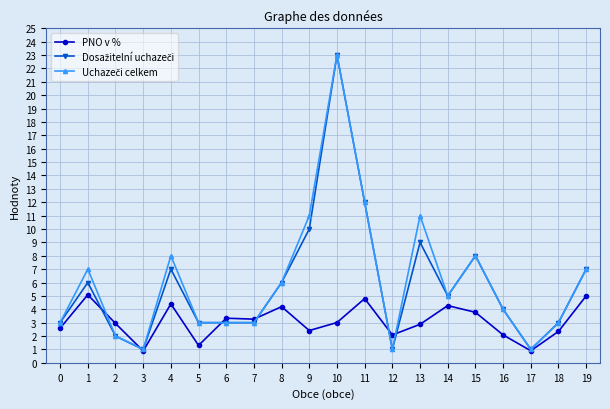

What is the greatest value displayed?

23.0